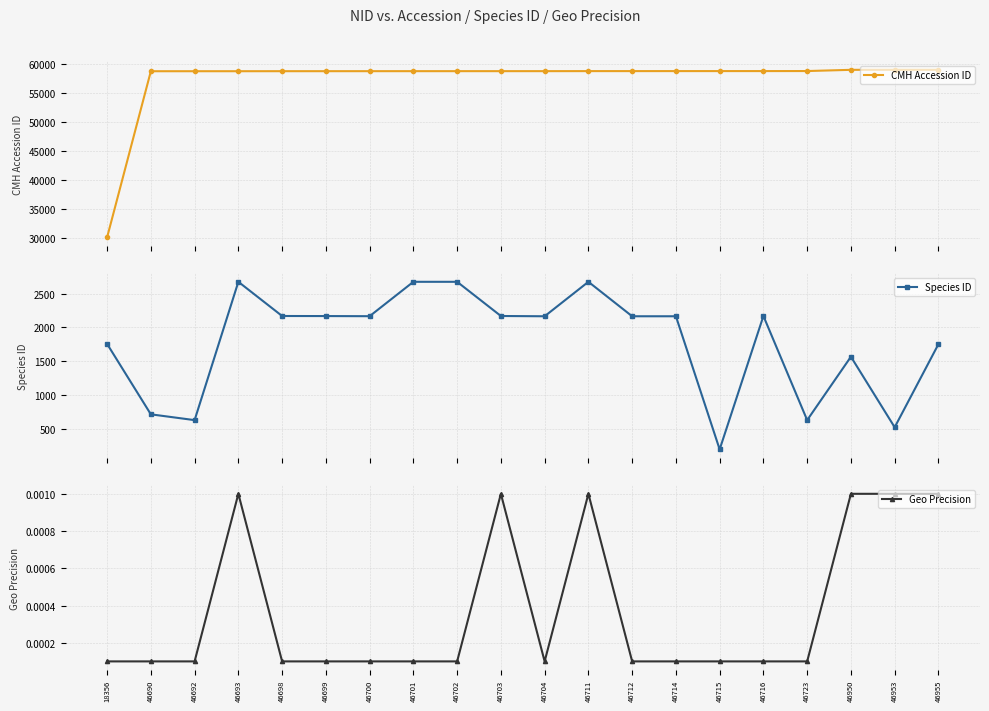

What is the difference between the maximum and minimum values in the Species ID series?

2485